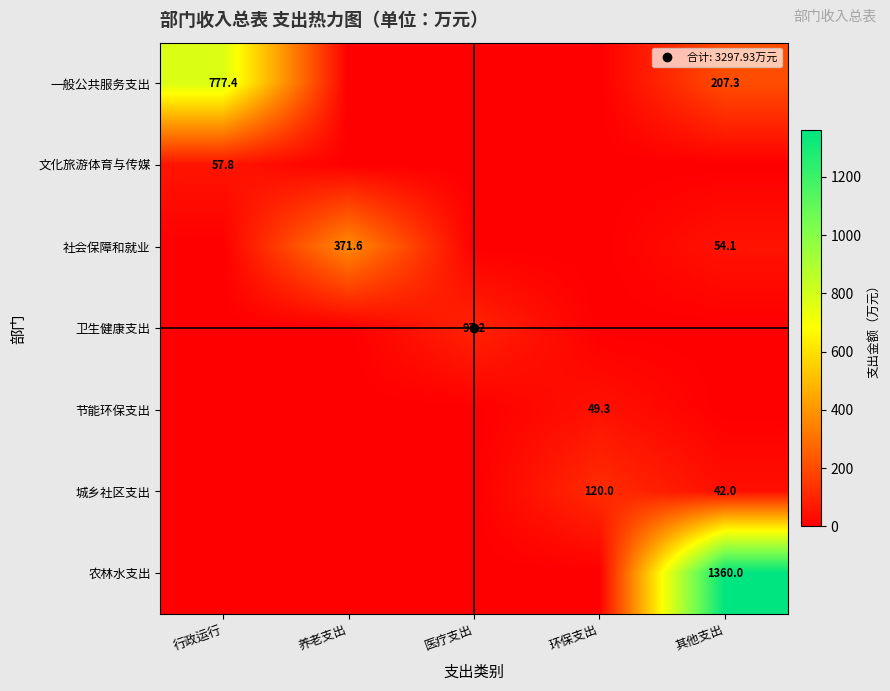

At 养老支出, list the series in order from smallest to largest.

一般公共服务支出, 文化旅游体育与传媒, 卫生健康支出, 节能环保支出, 城乡社区支出, 农林水支出, 社会保障和就业